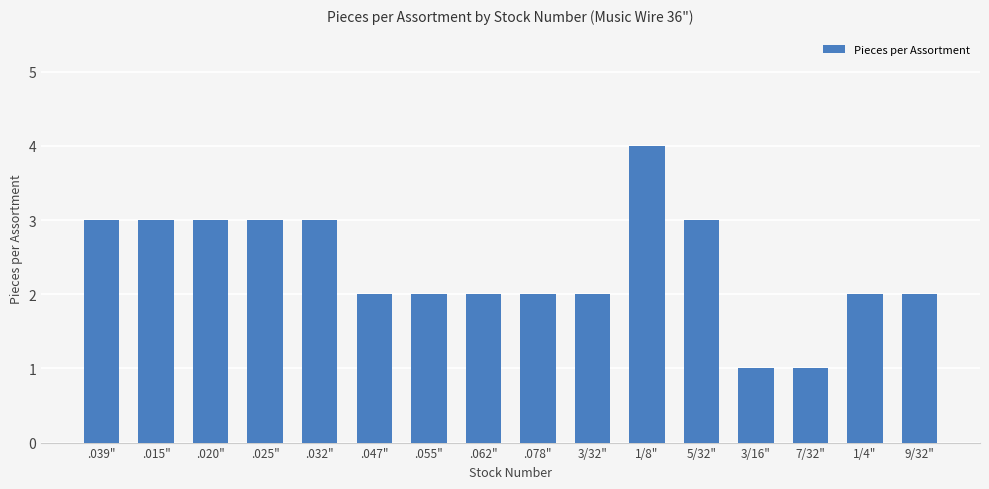

What is the ratio of the value at 3/32" to the value at 9/32"?

1.0